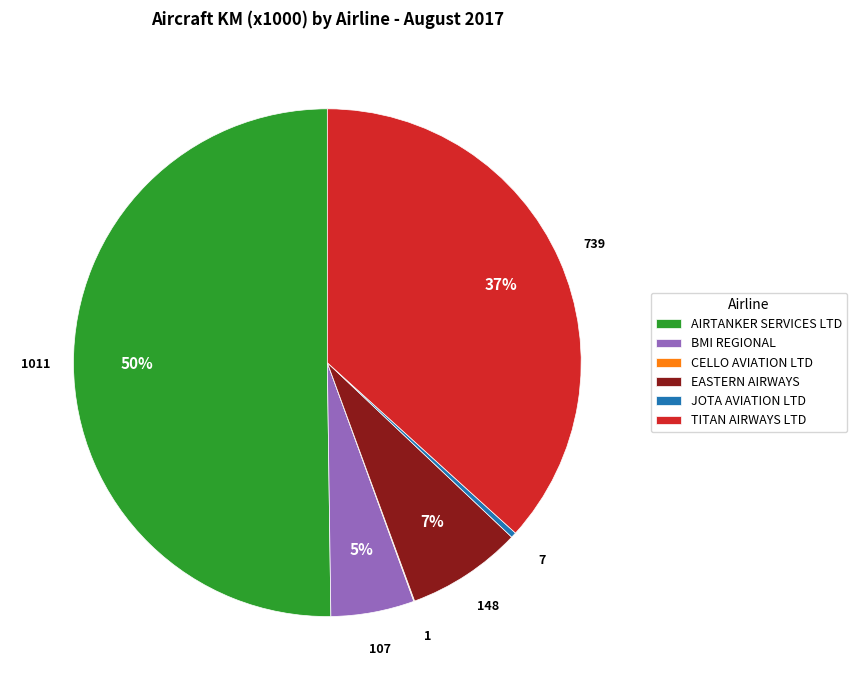

To the nearest percent, what is the difference between the EASTERN AIRWAYS and JOTA AVIATION LTD slice percentages?

7%